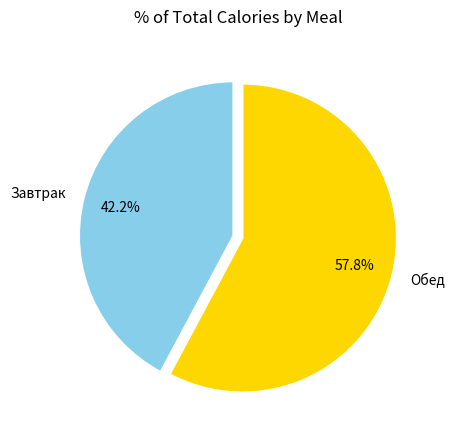

Approximately how many times larger is the value at Обед compared to Завтрак?

1.4